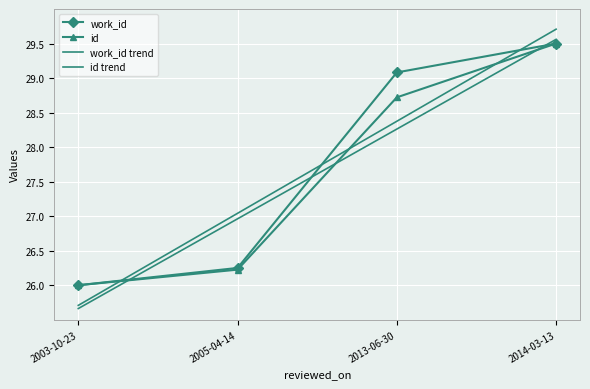

How many series are shown in this chart?

4